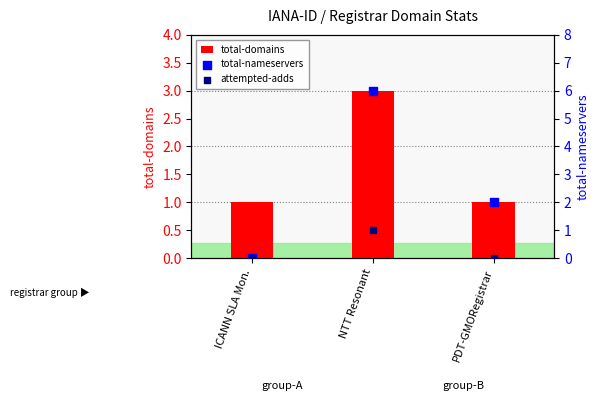

What is the total value across all series at ICANN SLA Mon.?

1